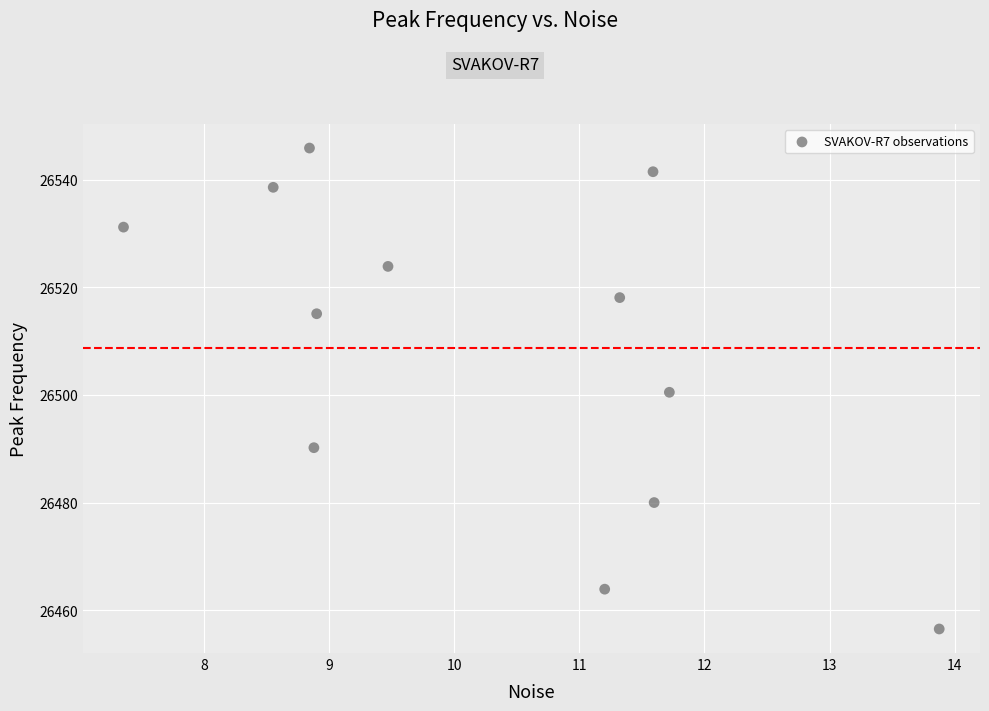

What is the range of Y values (max minus min)?

89.4